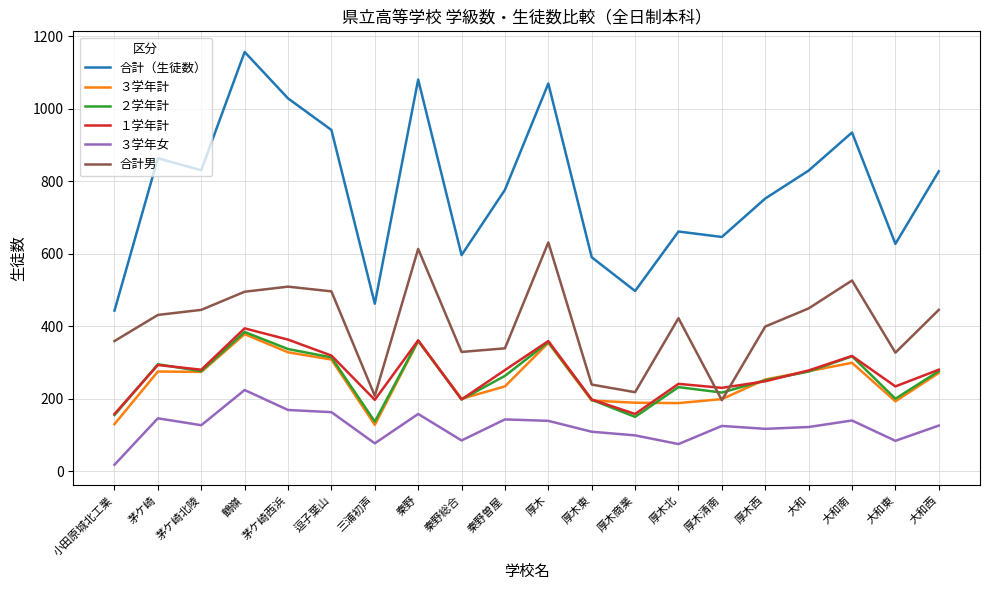

What position from the right is 厚木清南?

6